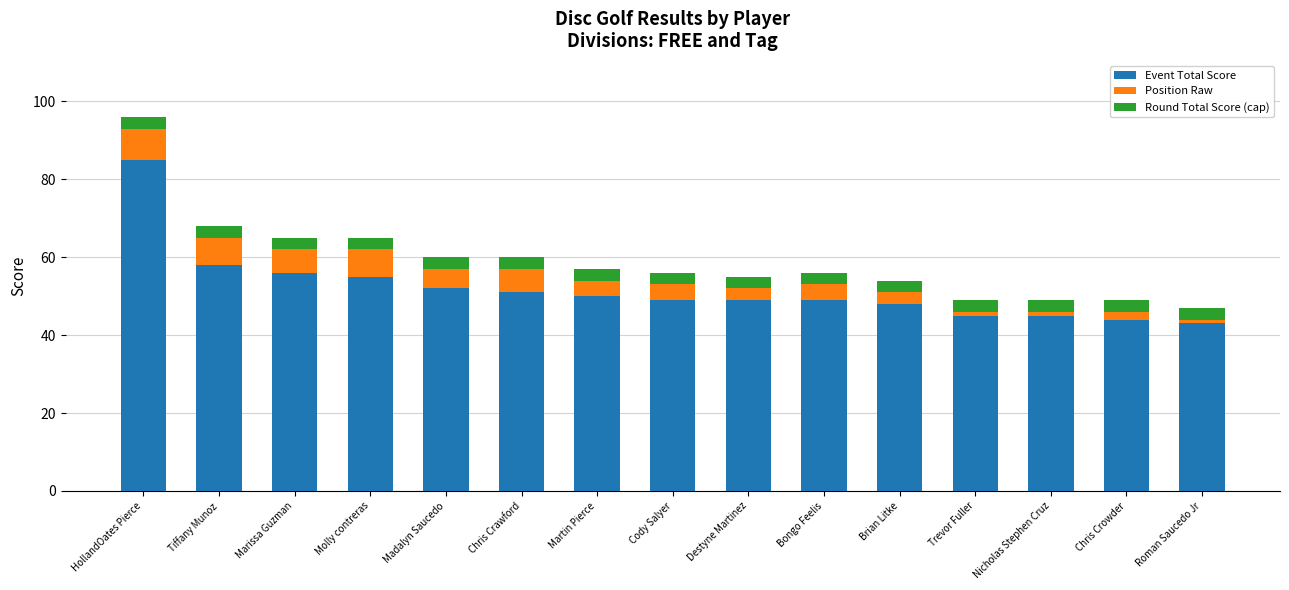

The Event Total Score series shows 82 at Bongo Feelis. True or false?

False